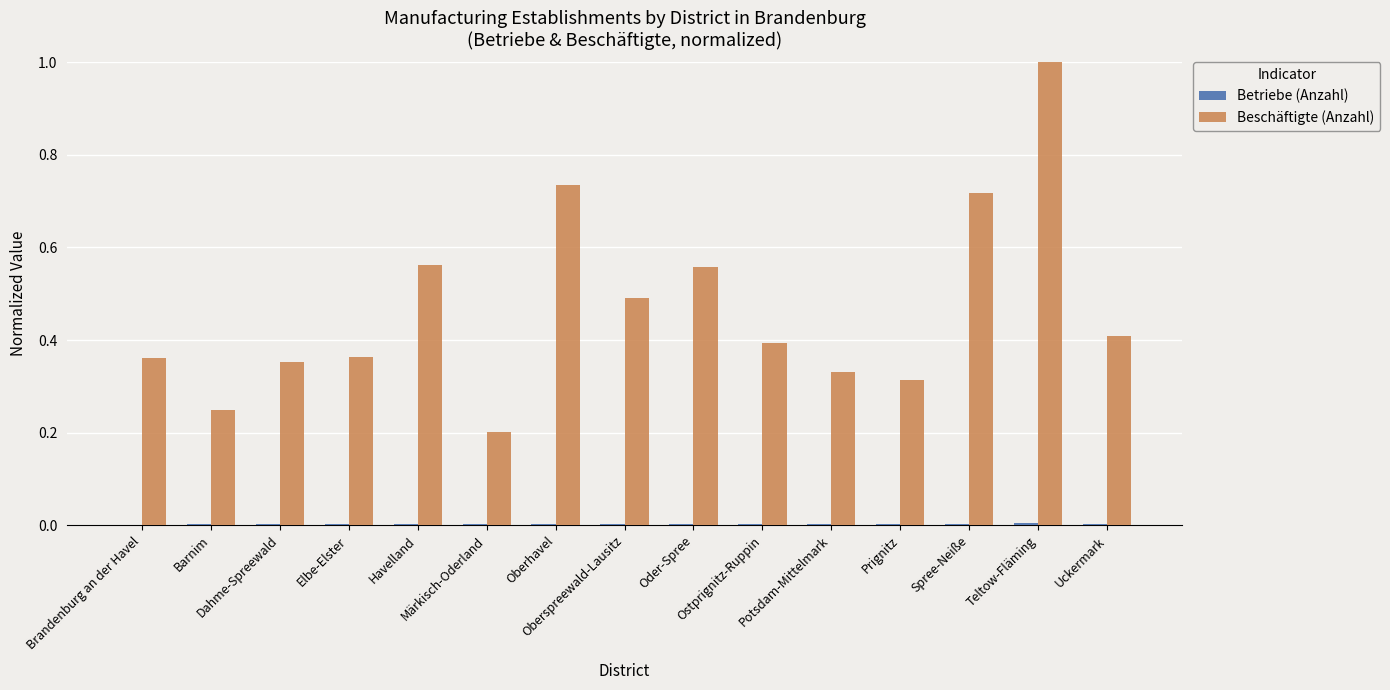

Which series has the largest total across all categories?

Beschäftigte (Anzahl)